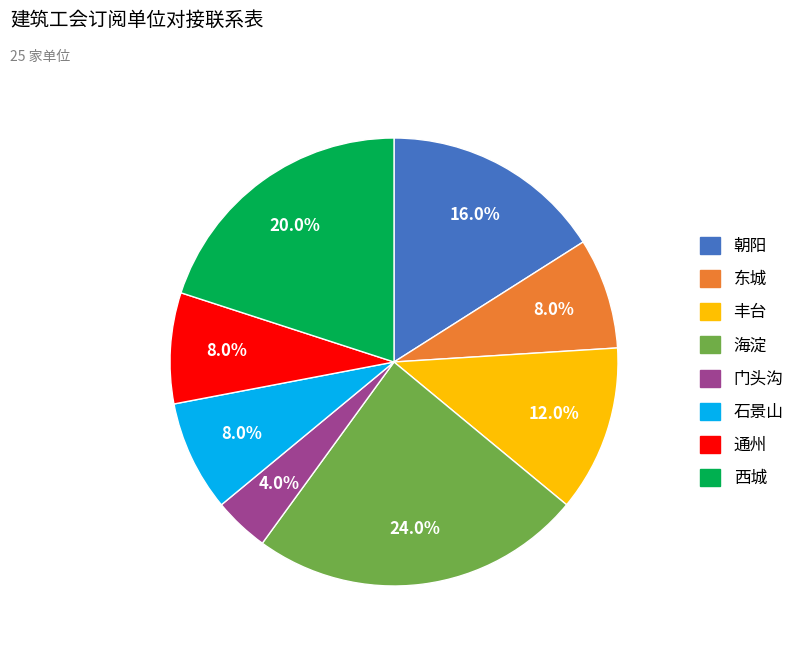

Approximately how many times larger is the value at 东城 compared to 通州?

1.0